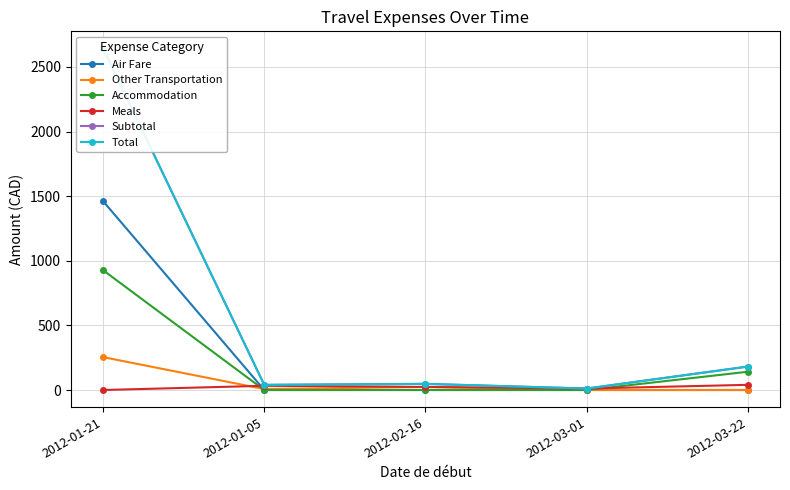

What is the value of the Total point at the 5th from the left?

181.2